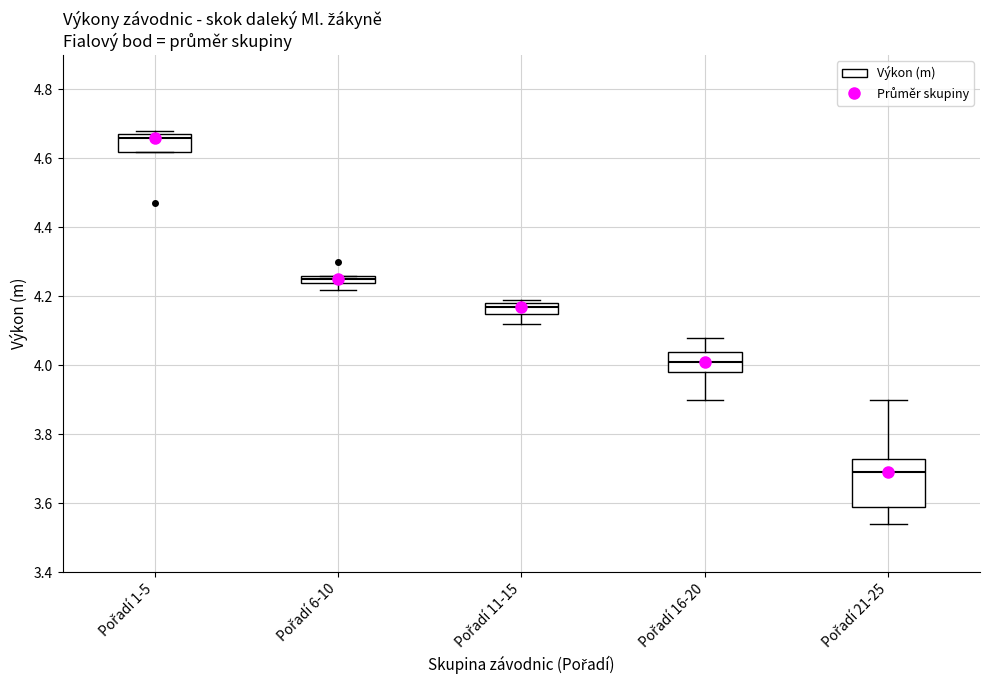

Comparing the boxes themselves (not the whiskers), which one is the tallest?

Pořadí 21-25